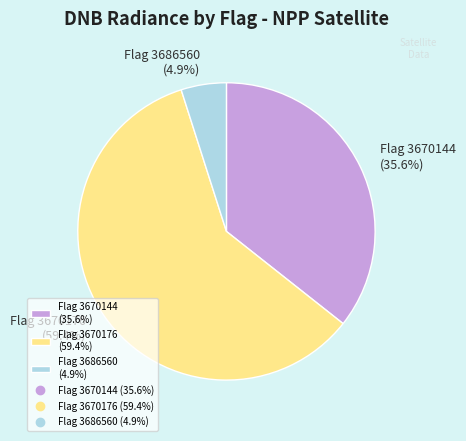

Is the sum of Flag 3670176 (59.4%) and Flag 3686560 (4.9%) greater than half?

Yes